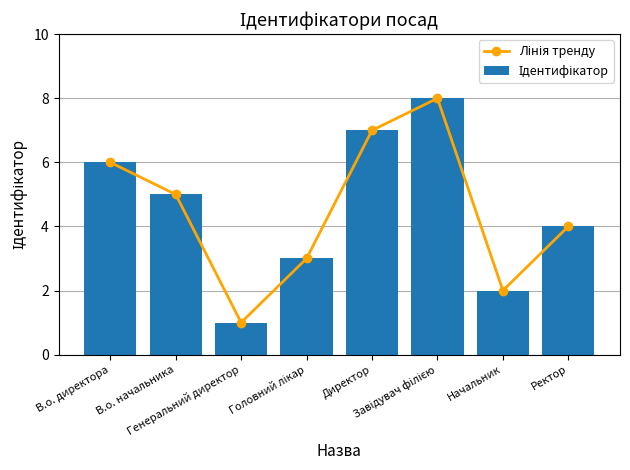

Count the Ідентифікатор values in the range 3 to 7.

5